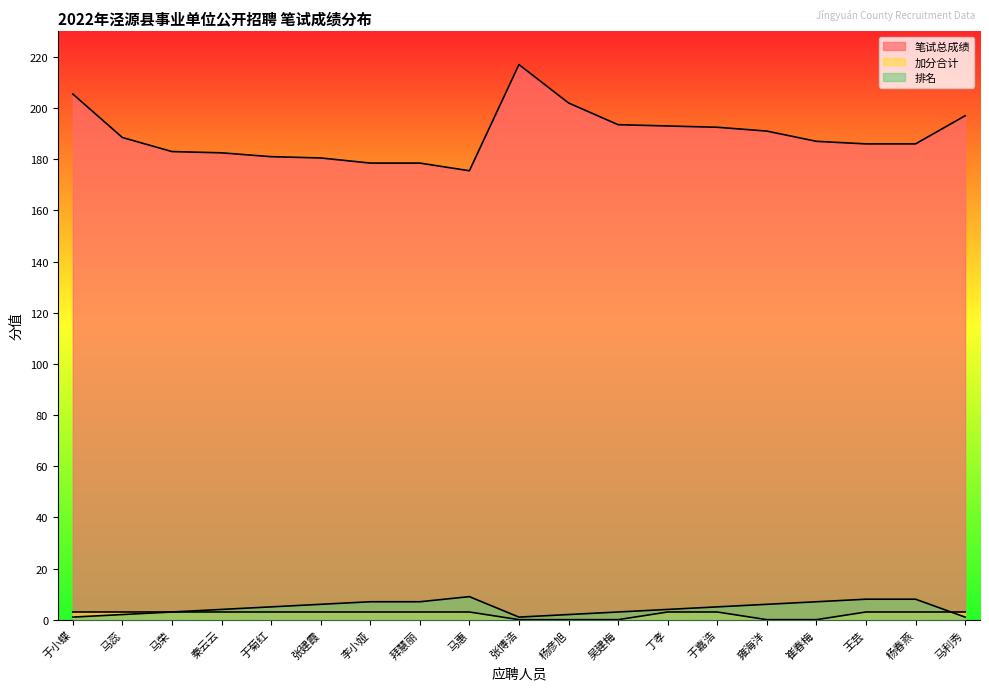

List the series in order of their peak value, lowest first.

加分合计, 排名, 笔试总成绩